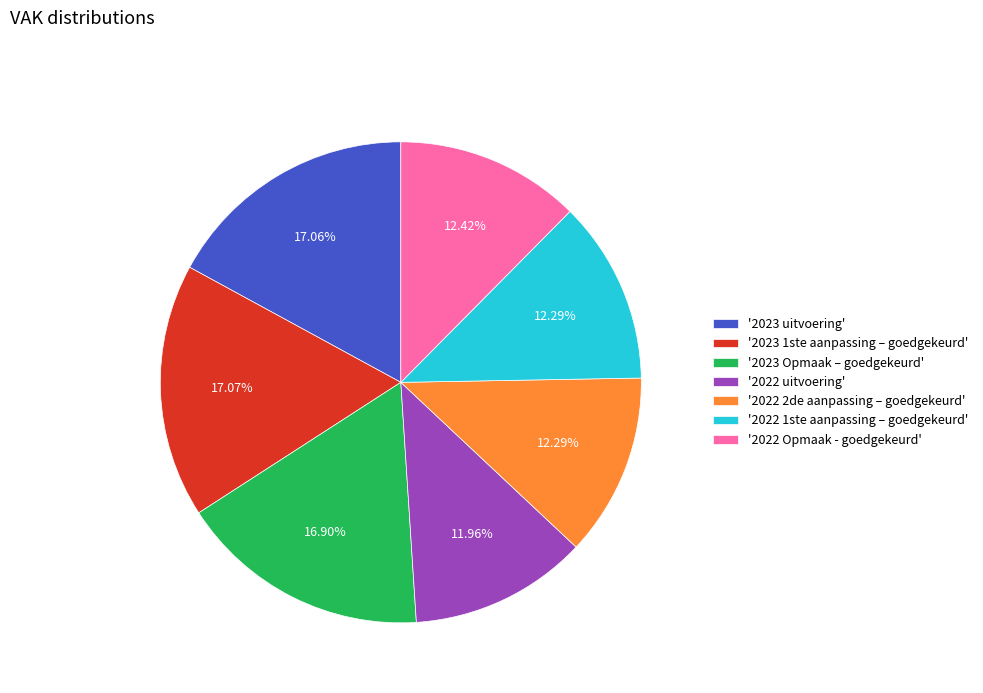

Do '2023 1ste aanpassing – goedgekeurd' and '2022 1ste aanpassing – goedgekeurd' together represent more than half of the pie?

No